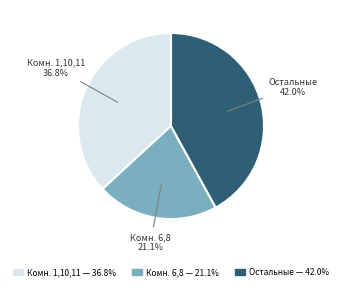

Is there a majority slice in this chart?

No